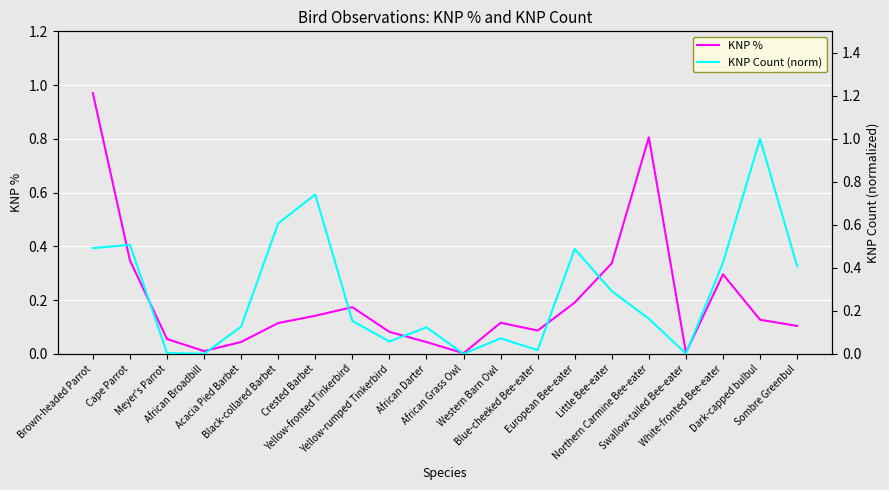

How many lines are shown in the chart?

2